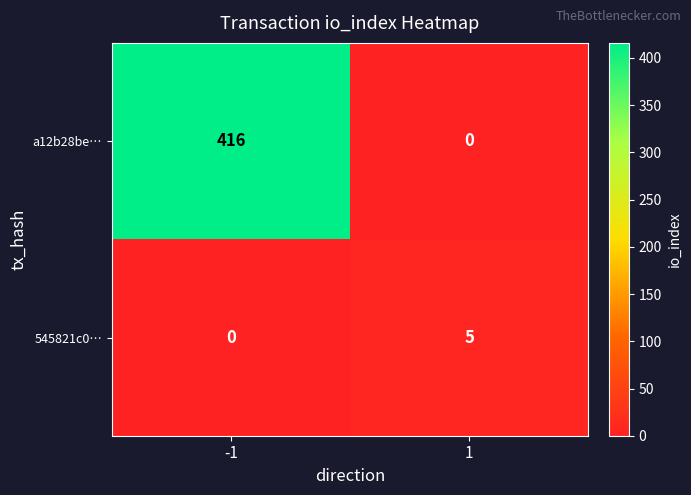

Rank the series by their average value, from lowest to highest.

545821c0…, a12b28be…